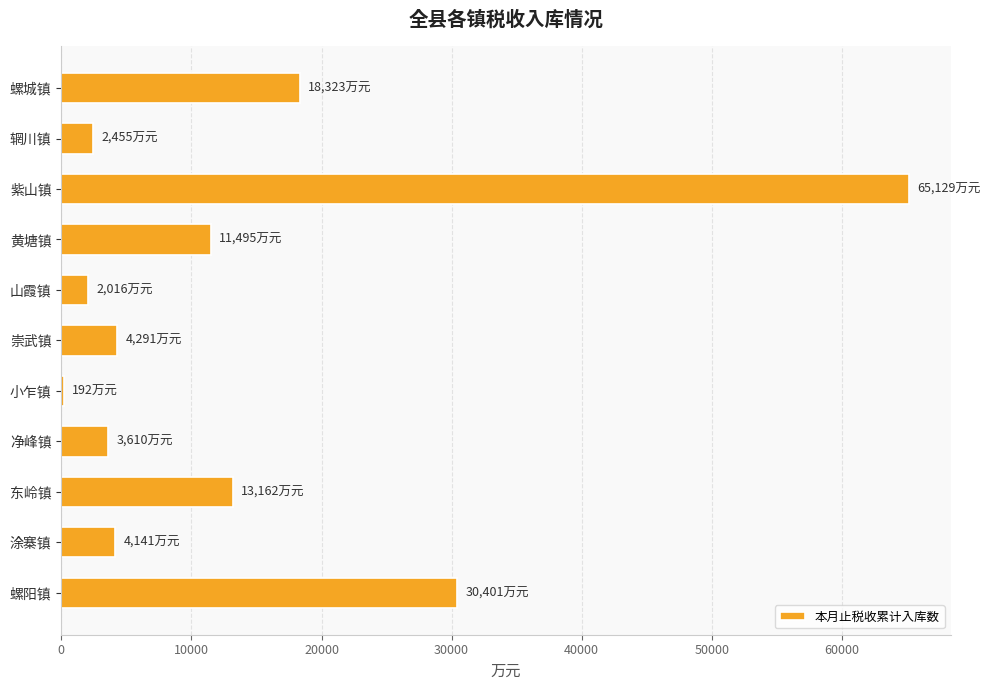

The chart shows a value of 4291 at 崇武镇. True or false?

True